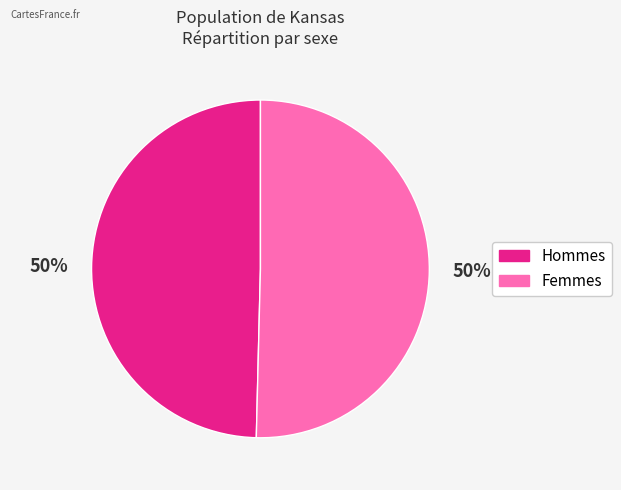

Count the number of slices in the pie.

2